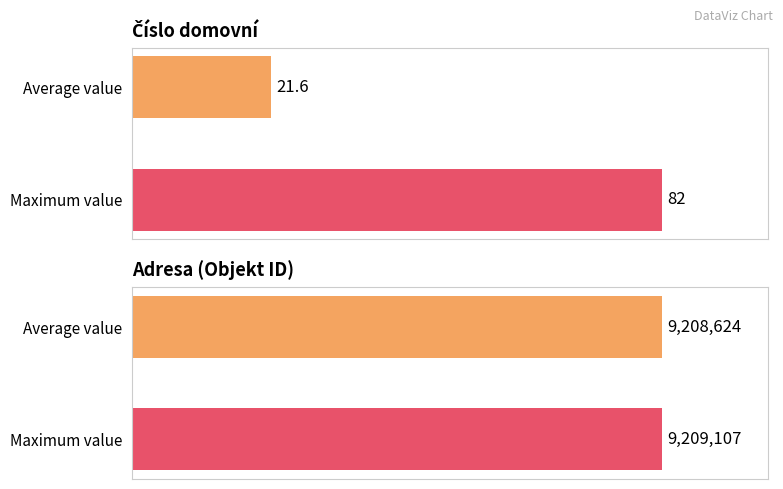

Between 43 and 82, which series saw the biggest shift?

Adresa